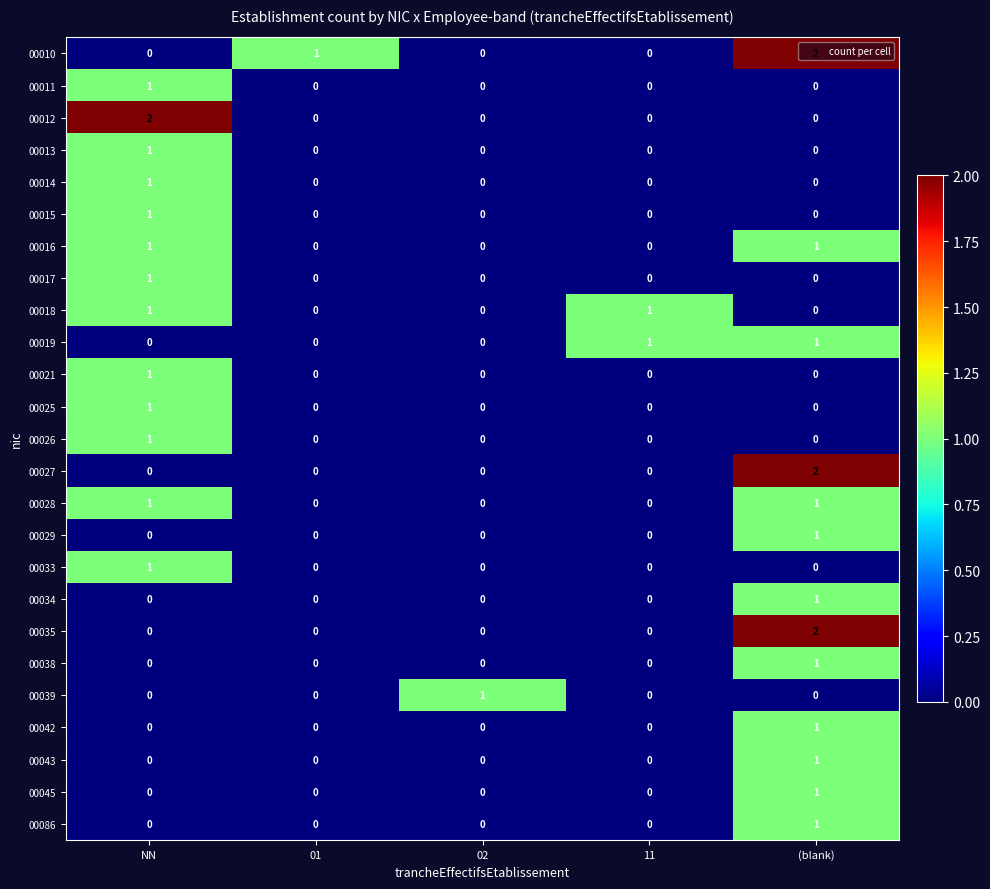

Count the 00039 values in the range 0 to 1.

5